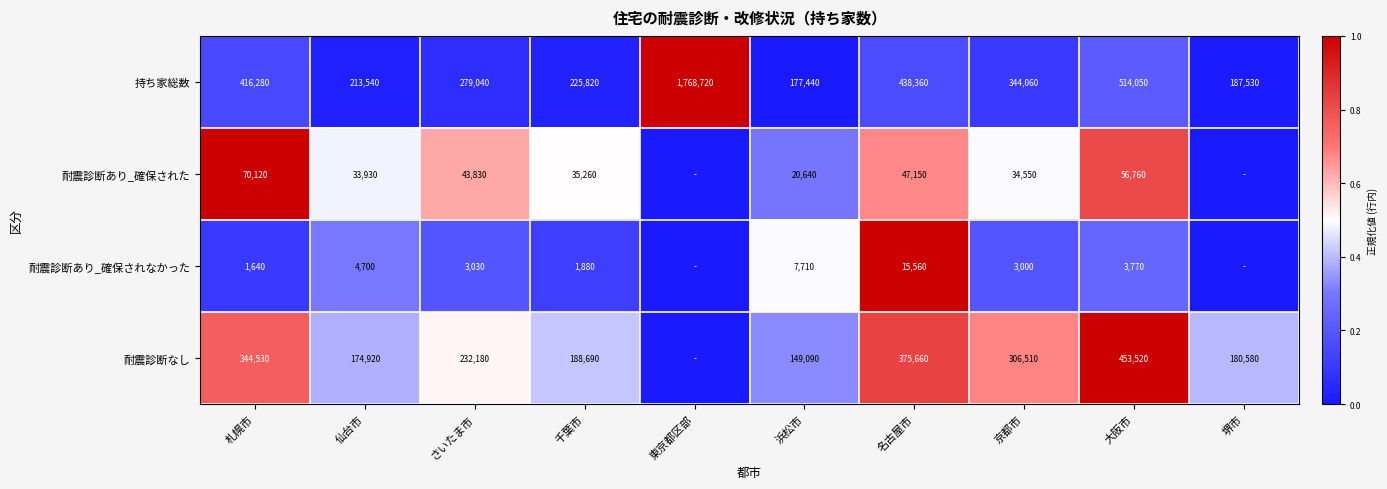

Which label corresponds to the largest value in the chart?

東京都区部